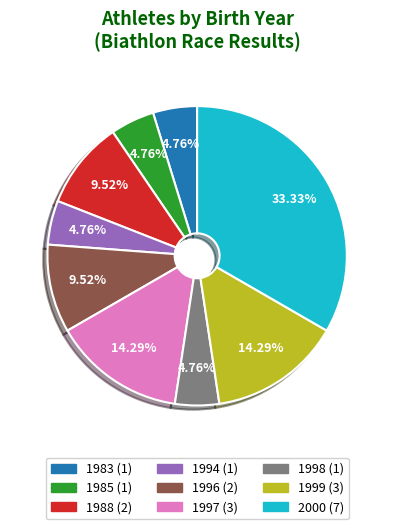

To the nearest percent, what portion does 2000 represent?

33%